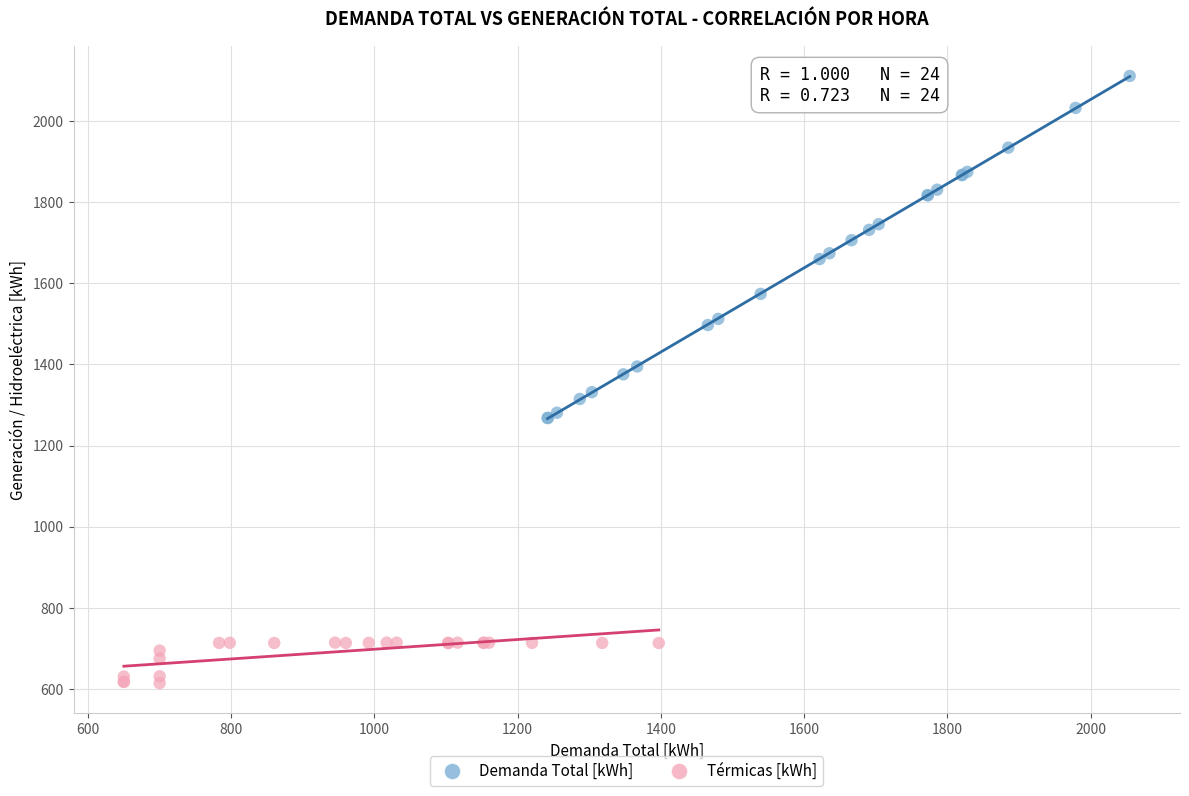

Which series has the widest spread of Y values?

Demanda Total [kWh]